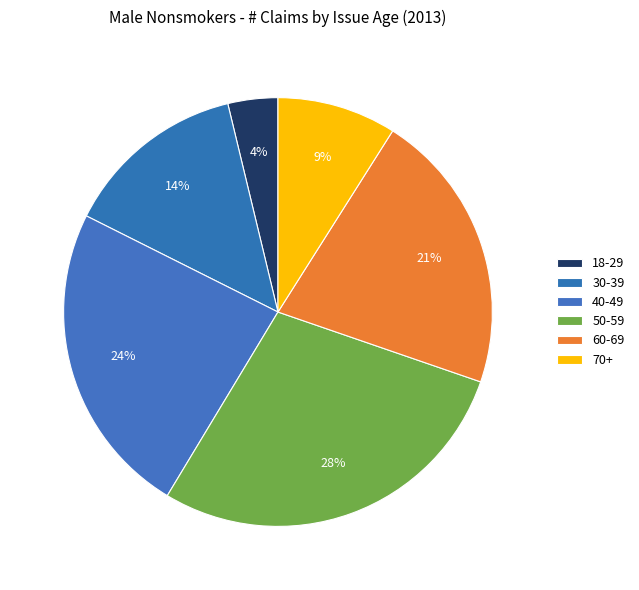

Does any single category account for the majority?

No